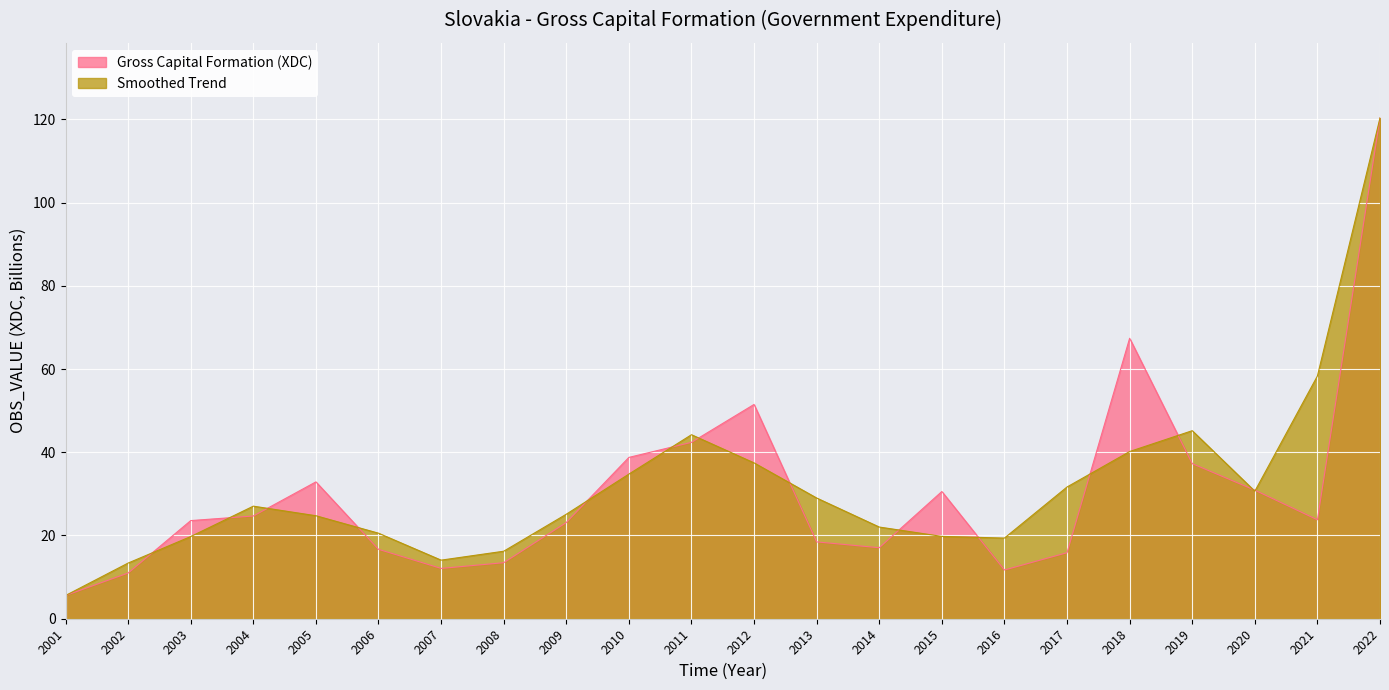

Where is the first local maximum?

2005